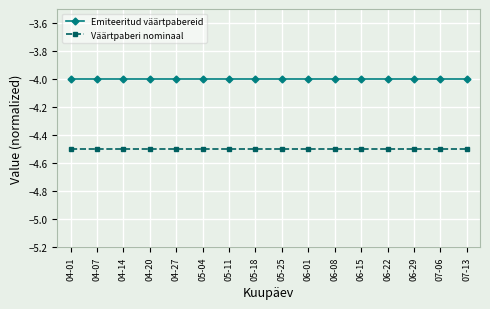

Rank the series by their maximum value, from lowest to highest.

Väärtpaberi nominaal, Emiteeritud väärtpabereid